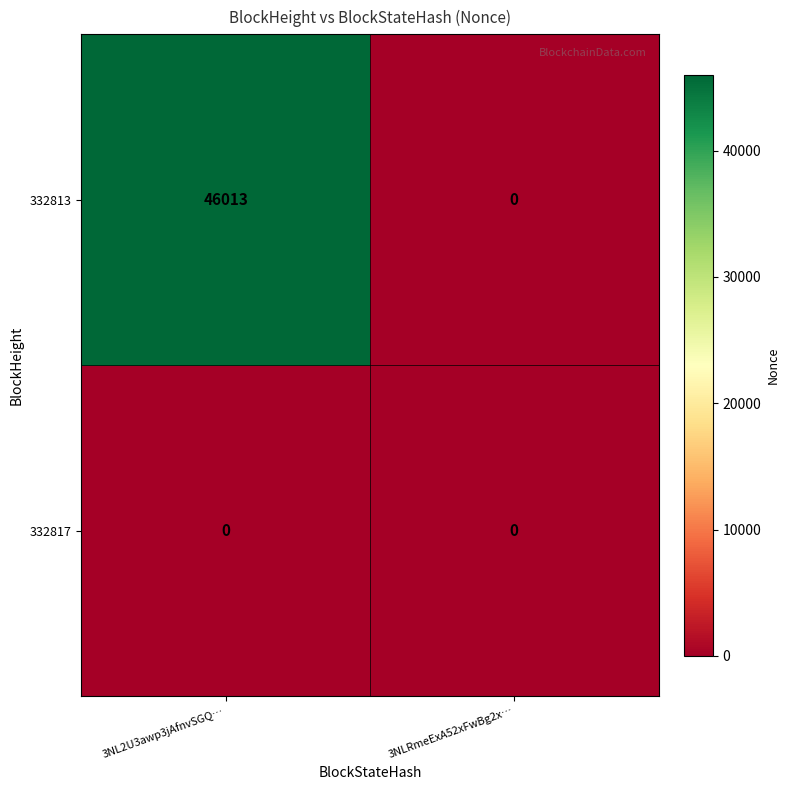

What is the greatest value displayed?

46013